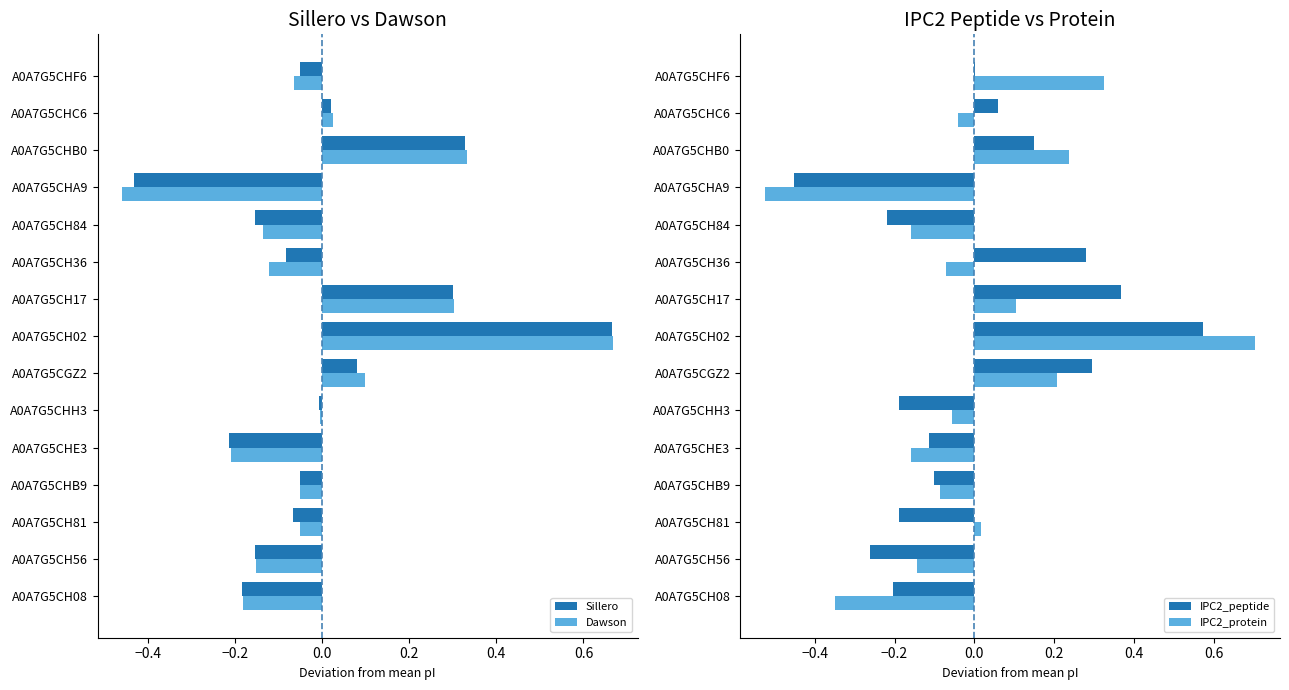

True or false: IPC2_peptide has a value of 0.0 at A0A7G5CHB0.

False